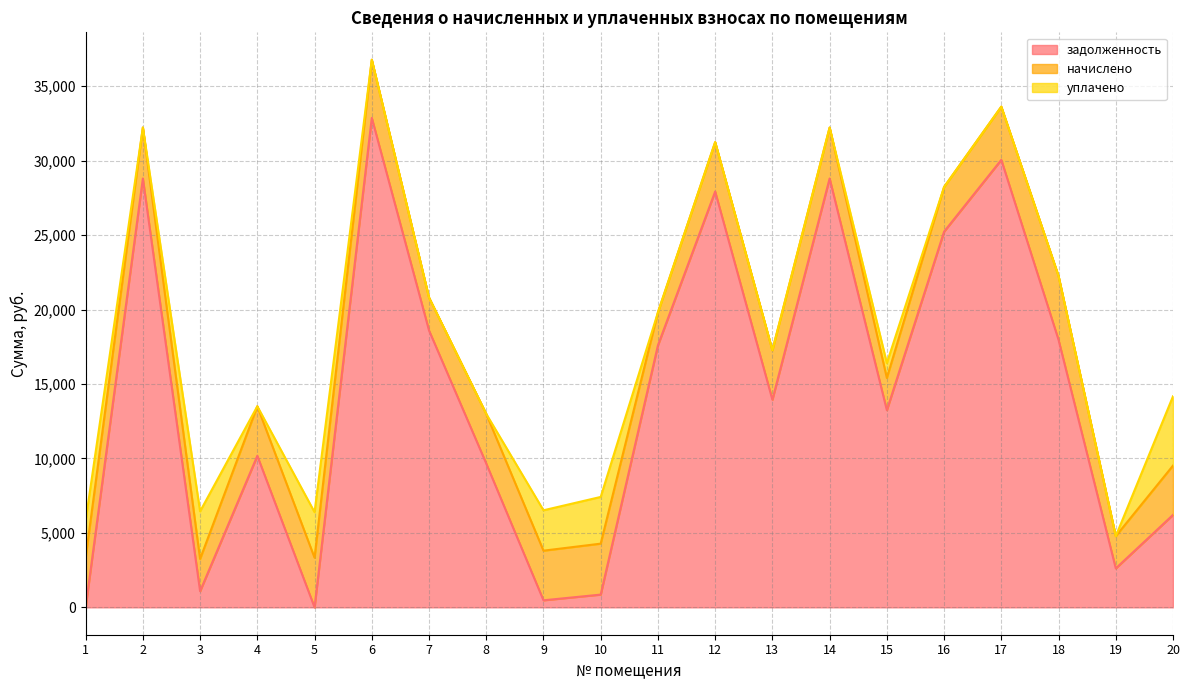

How many times do уплачено and задолженность cross each other?

7